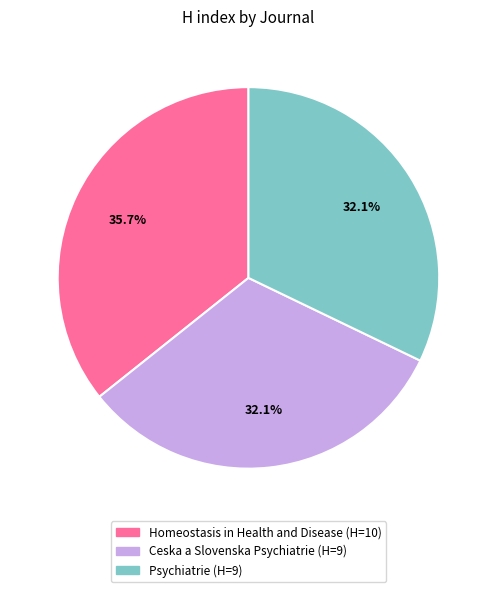

Does Psychiatrie represent more than half of the total?

No